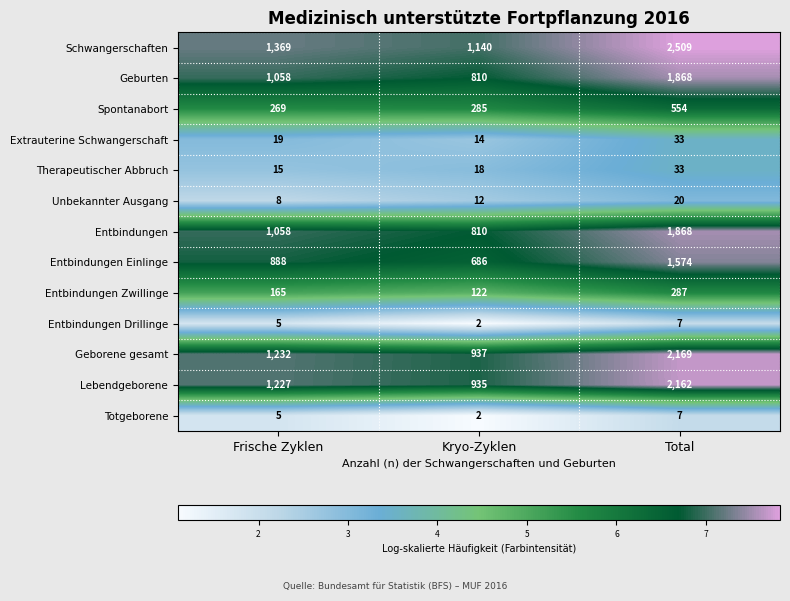

What is the difference between the maximum and minimum values in the Spontanabort series?

285